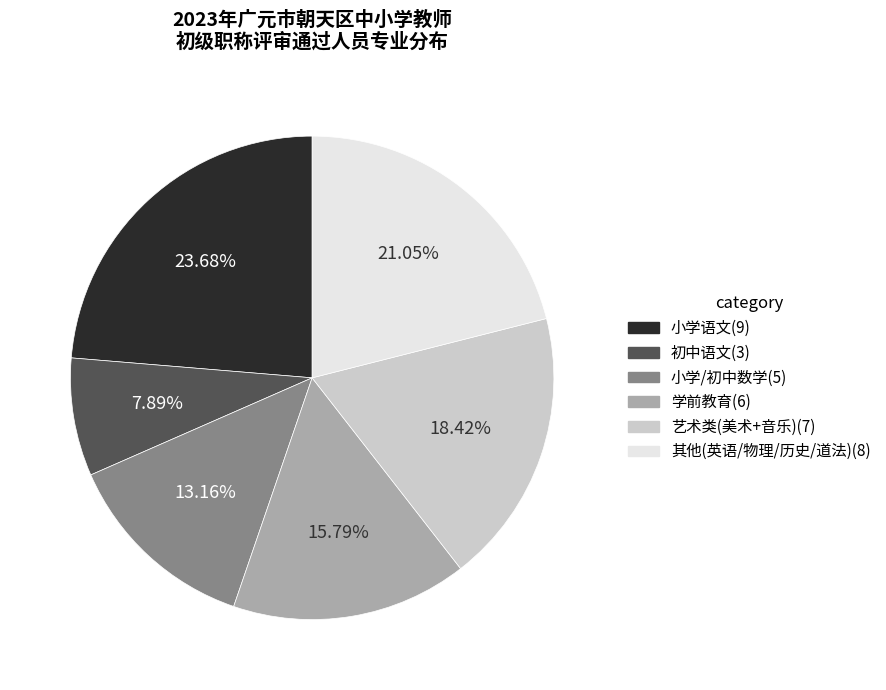

Does any single category account for the majority?

No